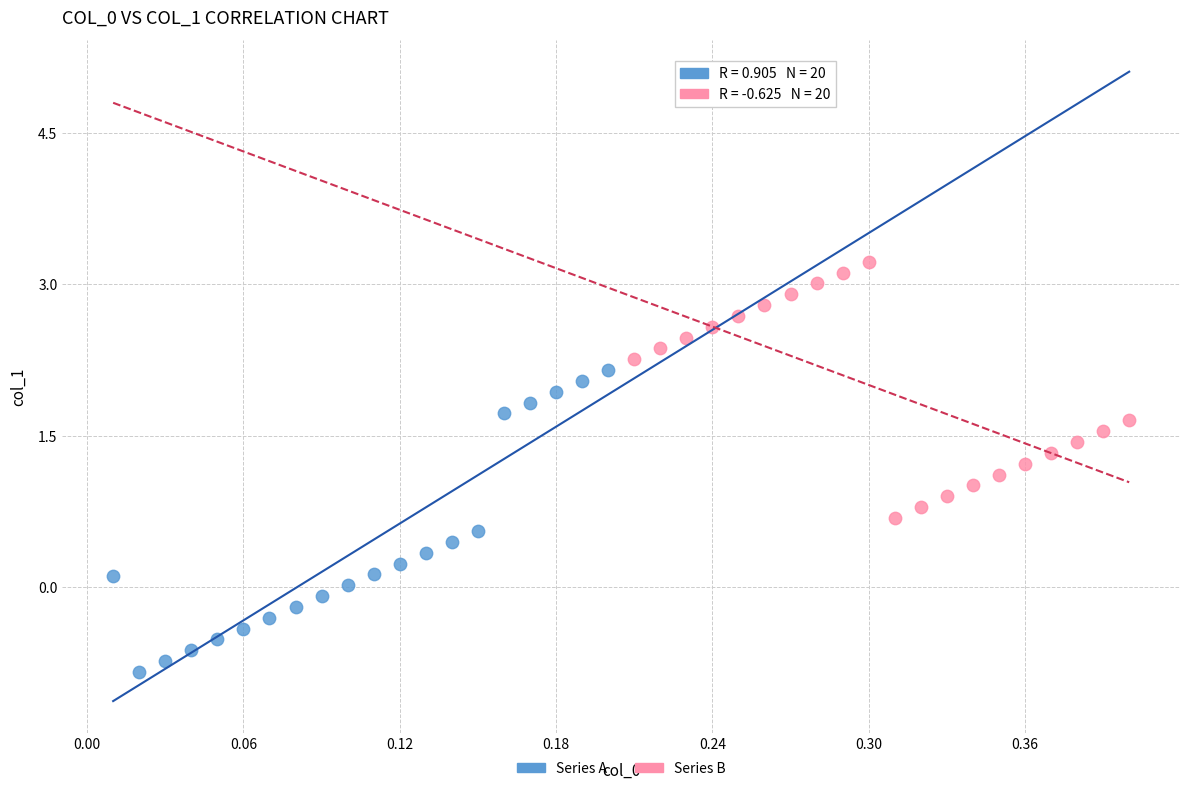

Which series contains the highest Y value?

Series B